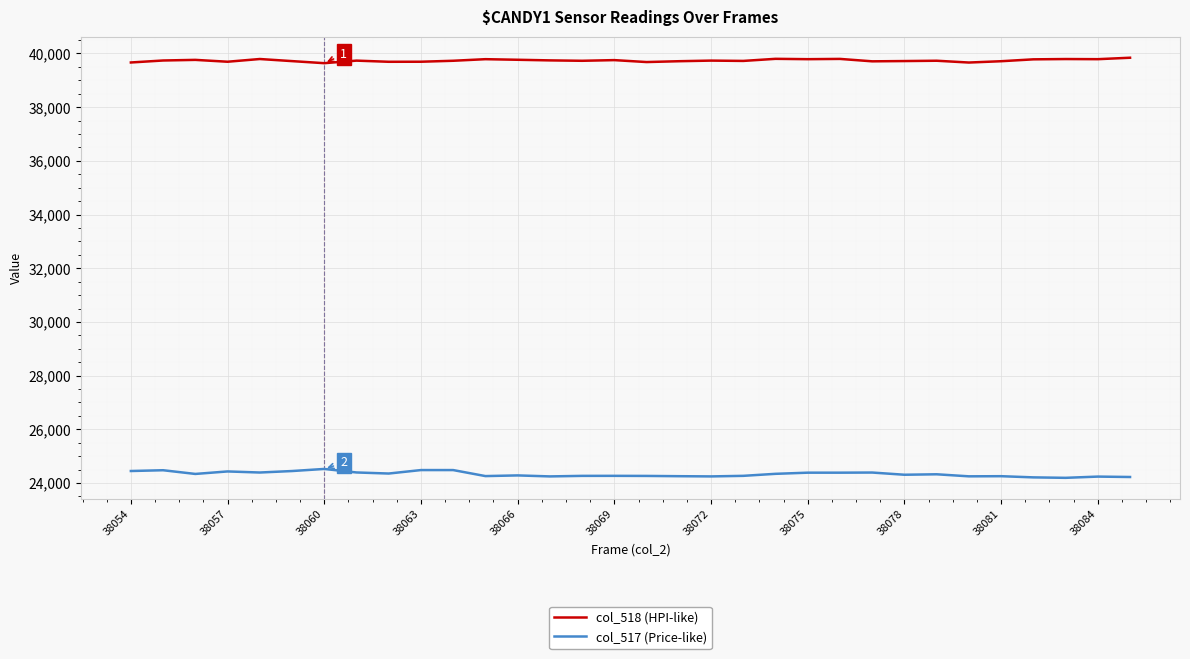

What is the lowest value of the col_517 (Price-like) series?

24193